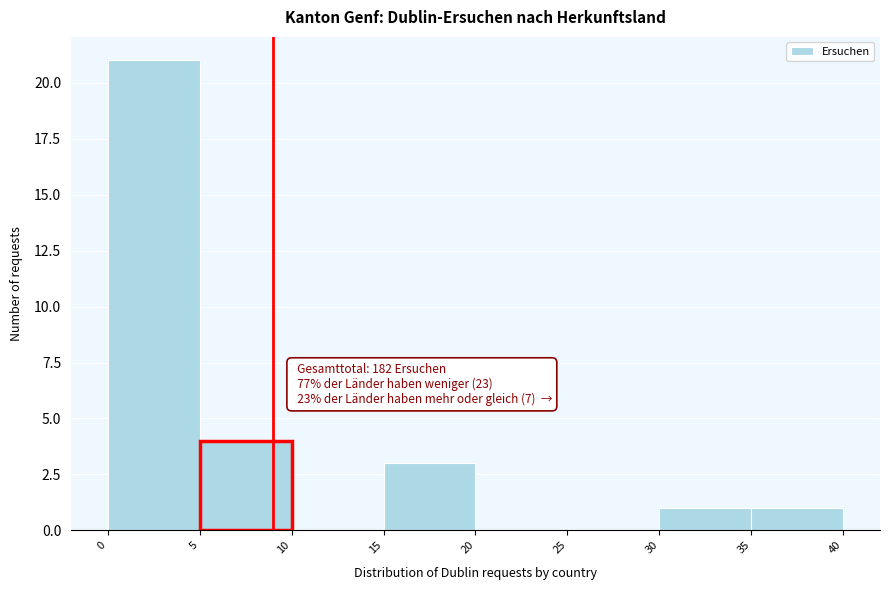

Over which range of the x-axis is the bar tallest?

0 to 5